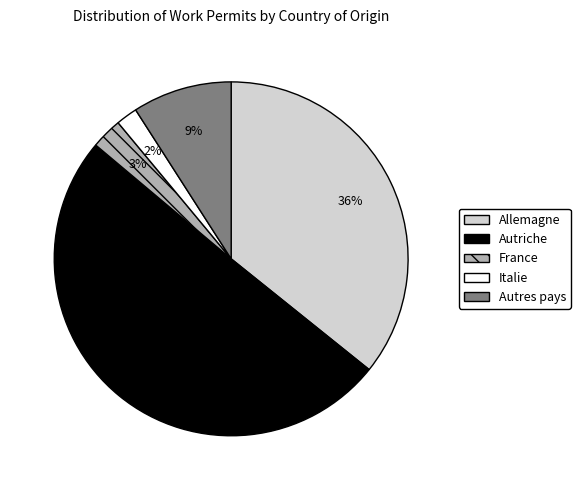

Between France and Italie, which is larger?

France